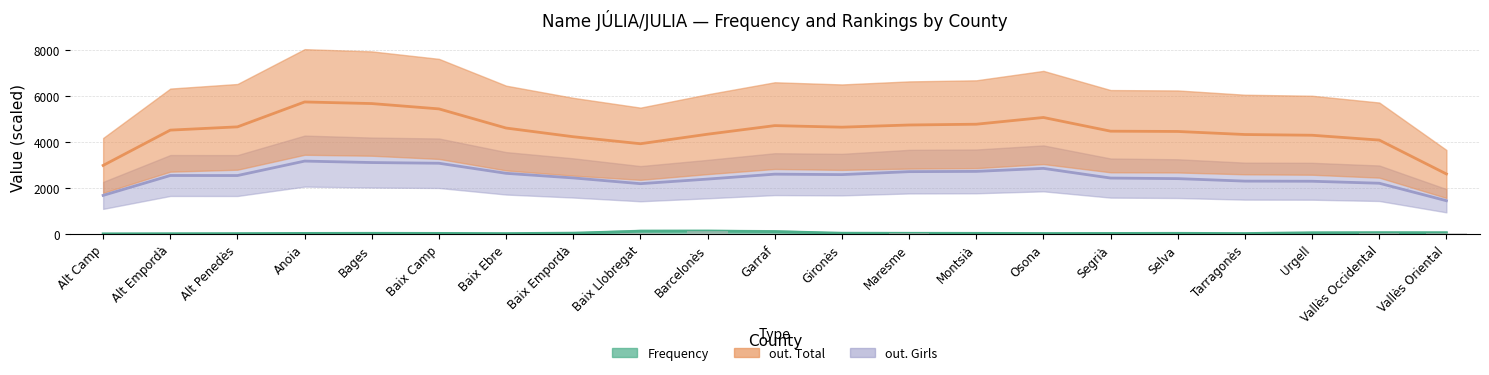

How many groups of bars are there?

21